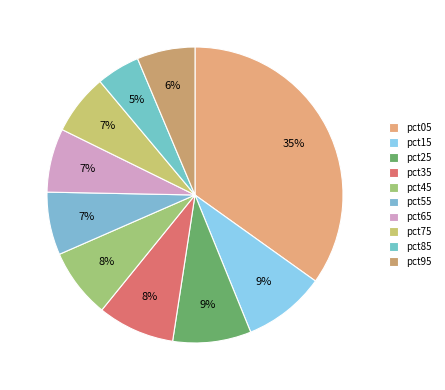

Does pct65 account for over 50% of the chart?

No